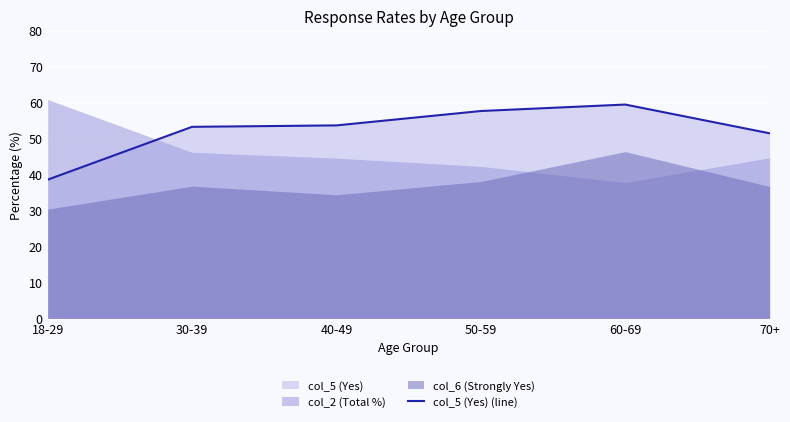

How many data points does each series have?

6